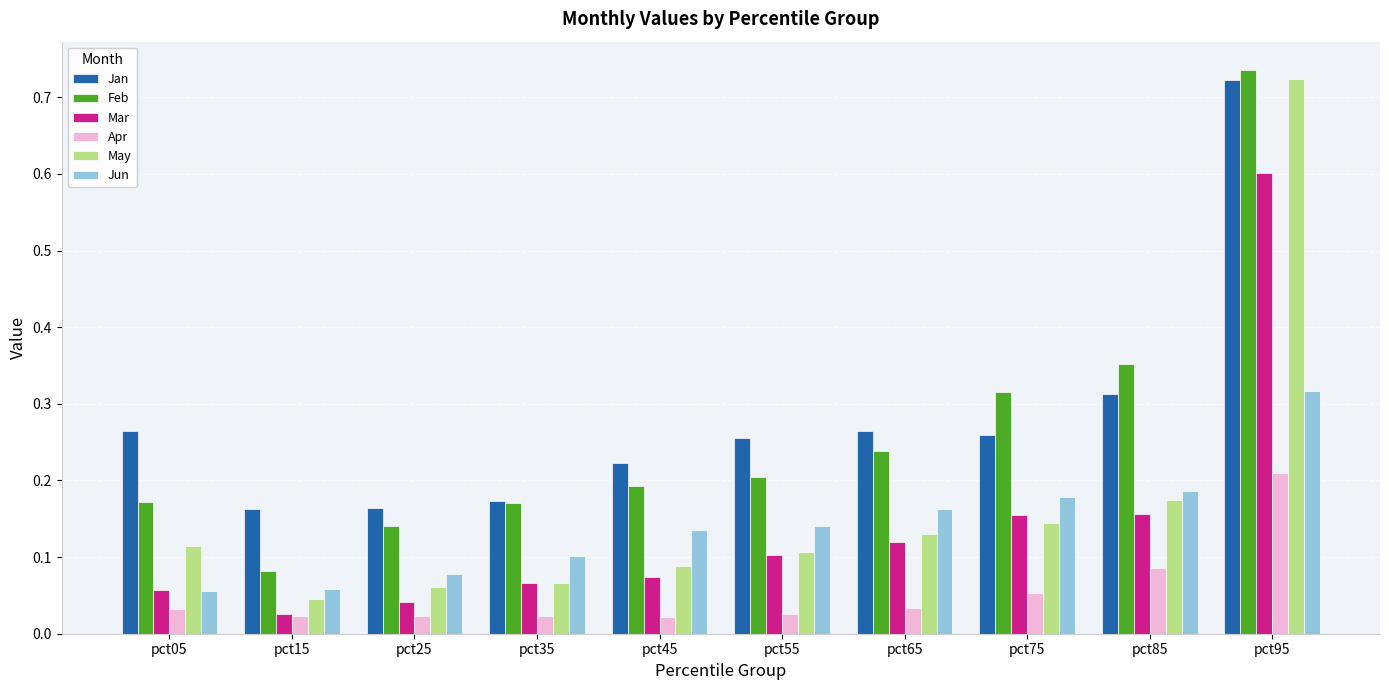

Which series has the widest spread of values?

May